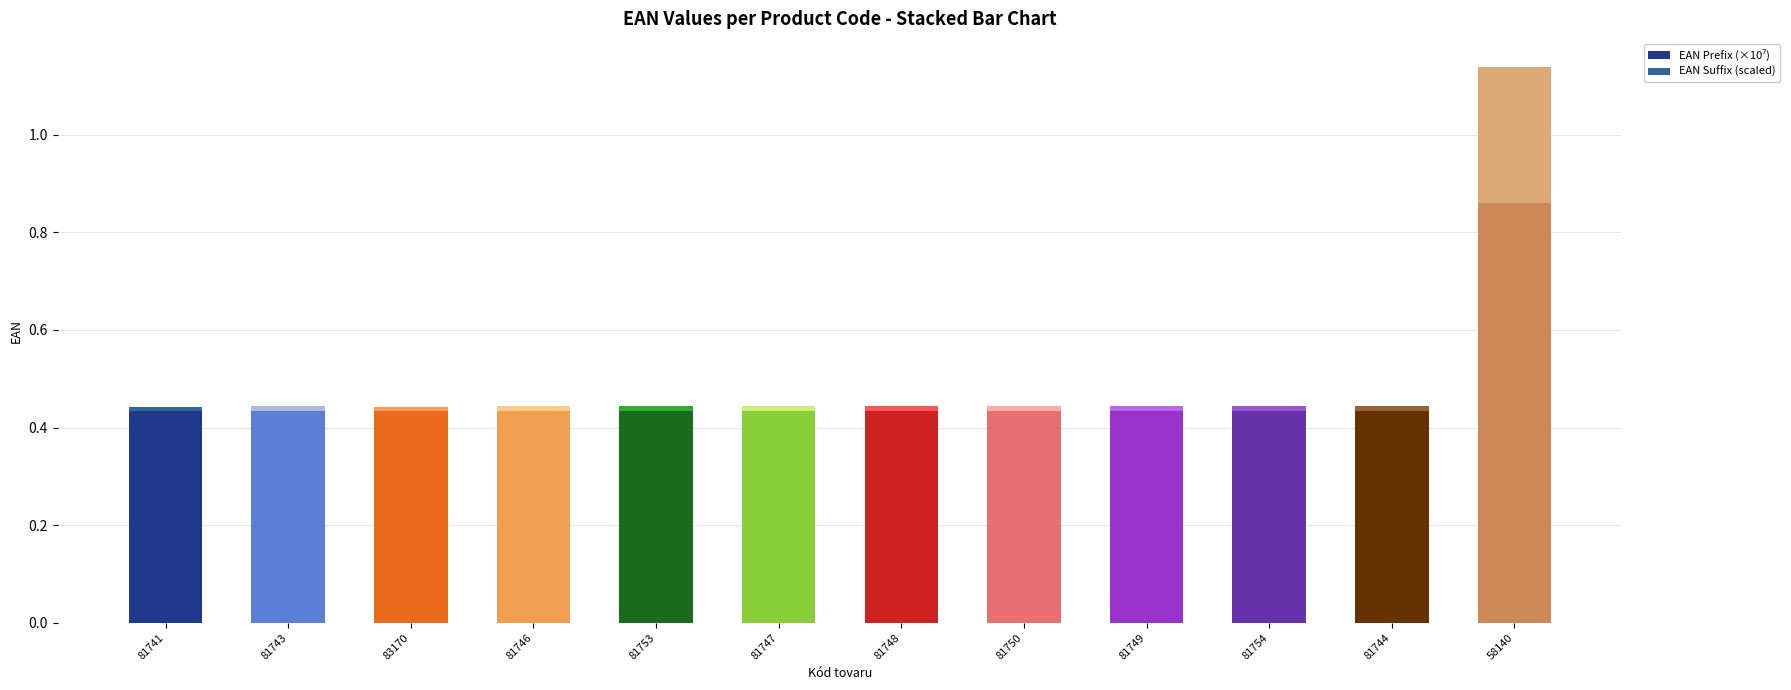

Are the bars grouped side by side (vs. stacked)?

No